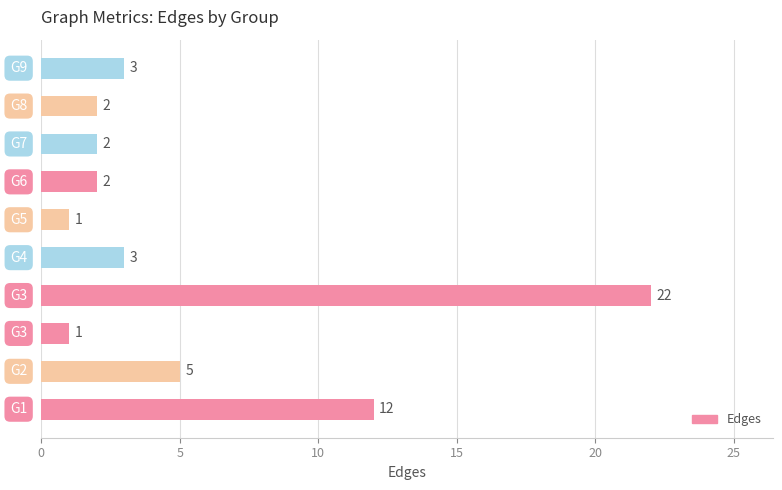

What is the greatest value displayed?

22